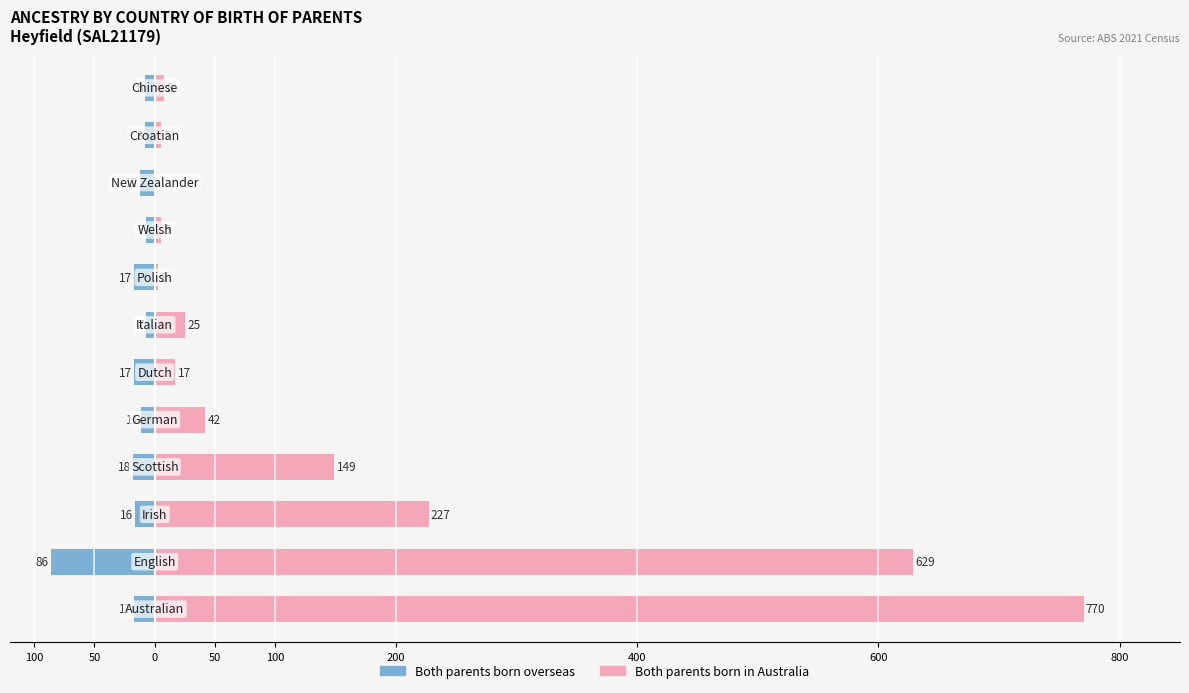

How many bars are there in each group?

2